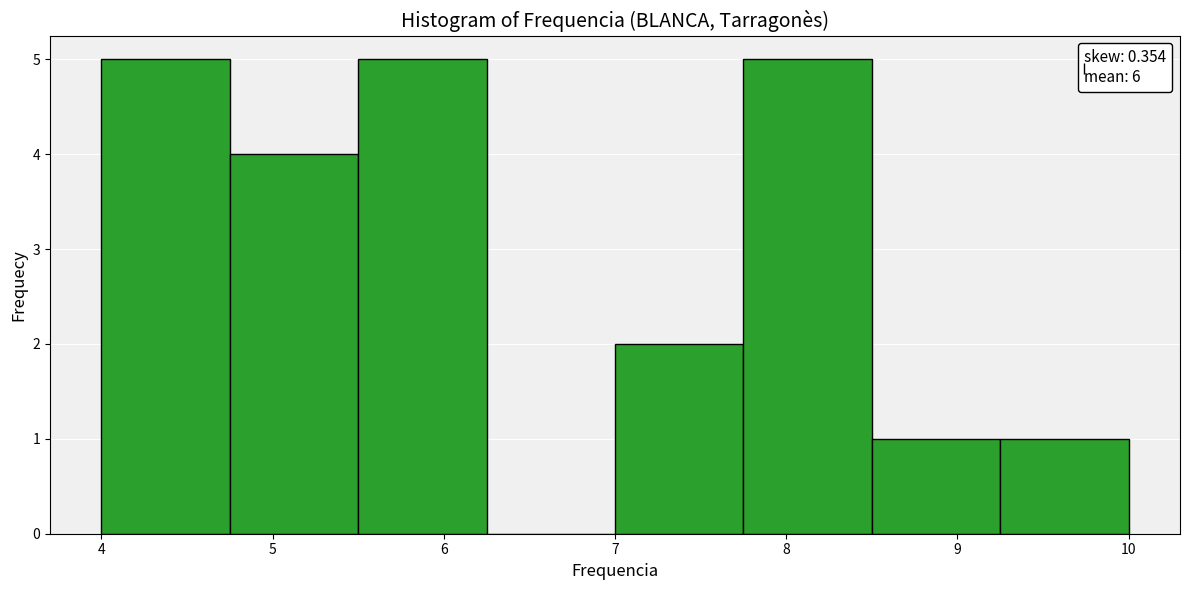

Reading left to right, transcribe this chart: for each bar, give the range it covers on the x-axis and its height. Neither the bar edges nor the heights are printed on the chart, so give them approximately, as read against the axes.

4.00 to 4.75: 5
4.75 to 5.50: 4
5.50 to 6.25: 5
6.25 to 7.00: 0
7.00 to 7.75: 2
7.75 to 8.50: 5
8.50 to 9.25: 1
9.25 to 10.00: 1